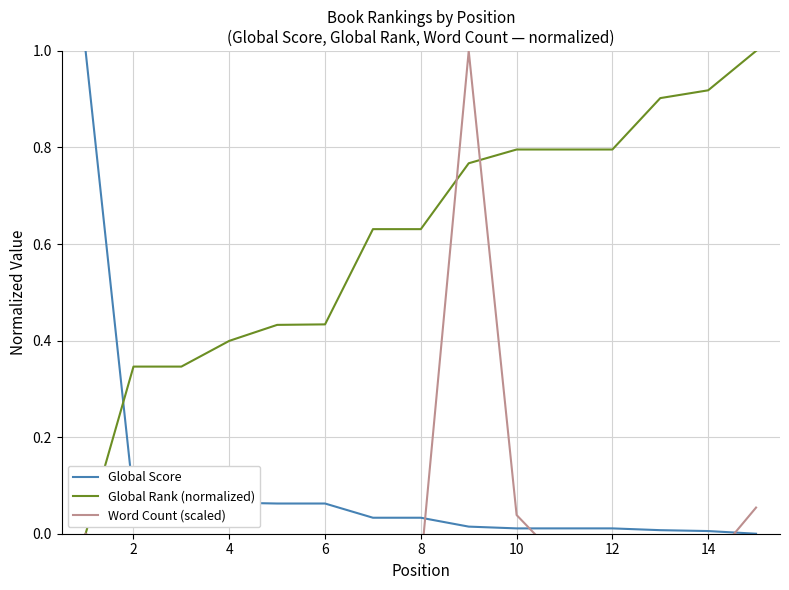

Is it true that Global Rank (normalized) equals 0.5 at 2?

False